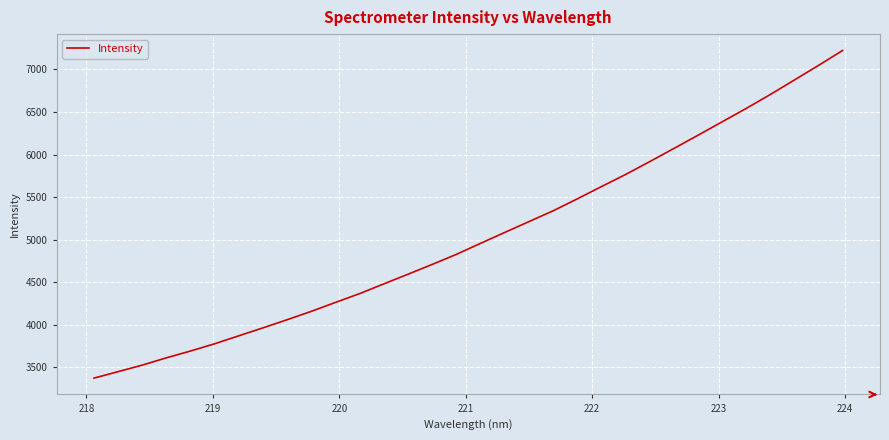

Count the number of values greater than 4957.

16